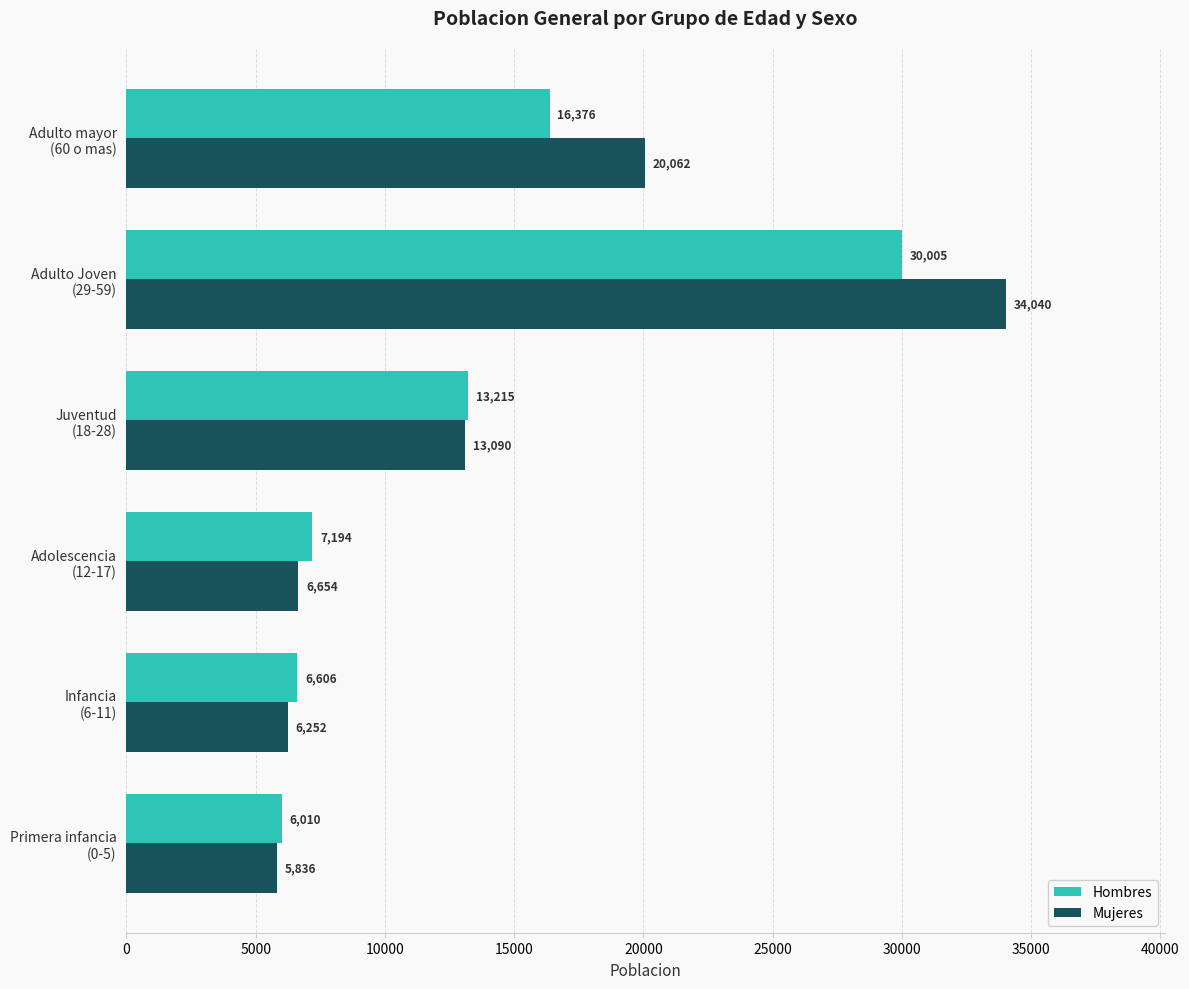

Which series has the largest total across all categories?

Mujeres